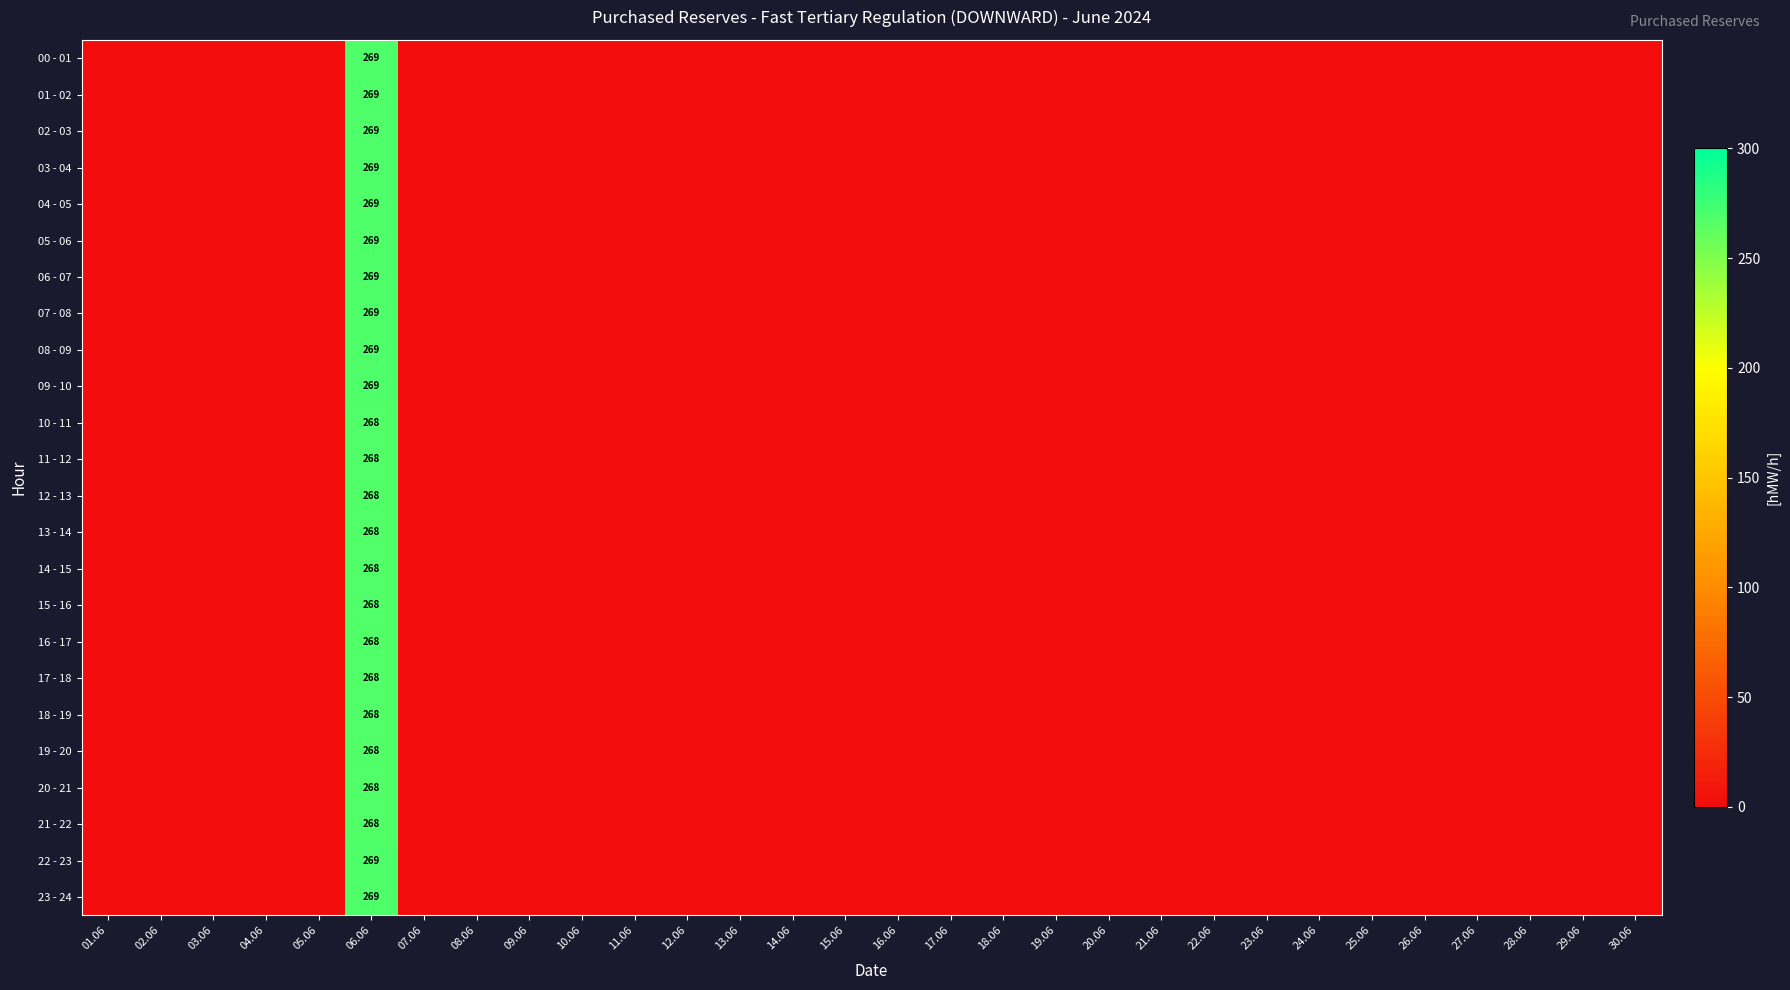

How many values in the 02 - 03 series exceed 0?

1